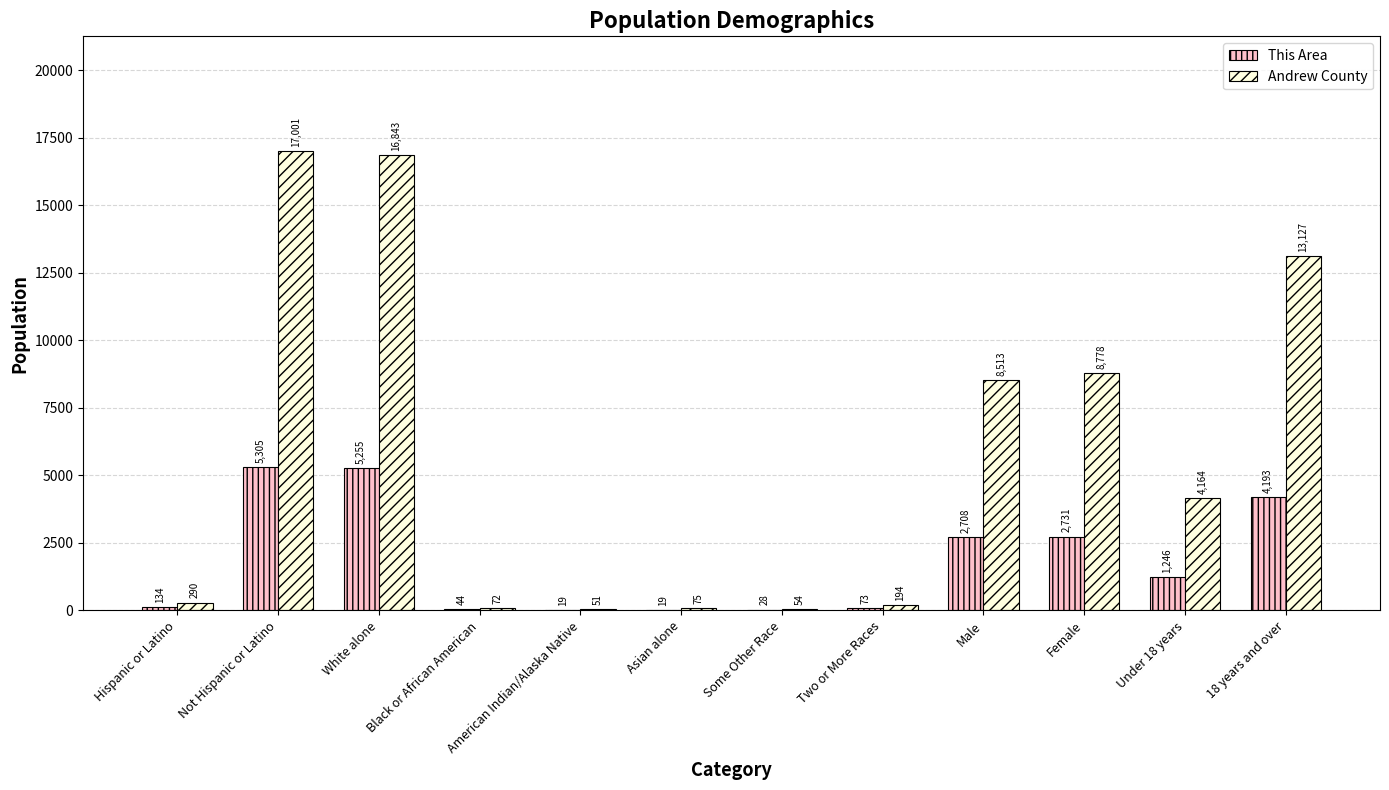

Count the number of categories in the chart.

12